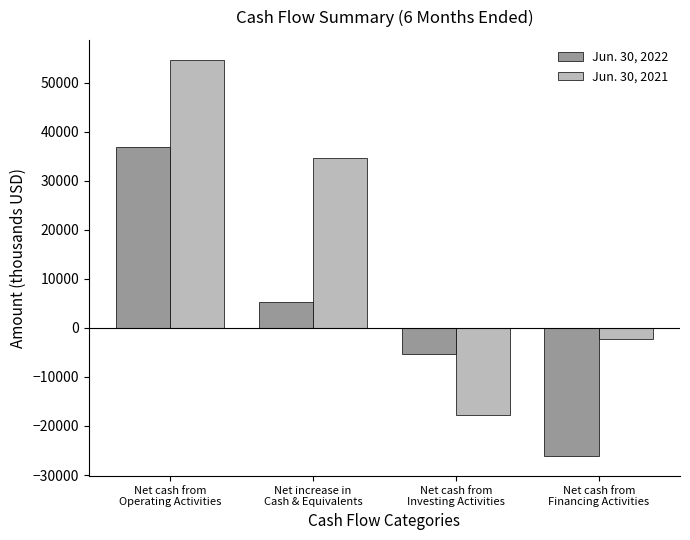

Is it true that Jun. 30, 2021 equals -17772 at Net cash from
Investing Activities?

True